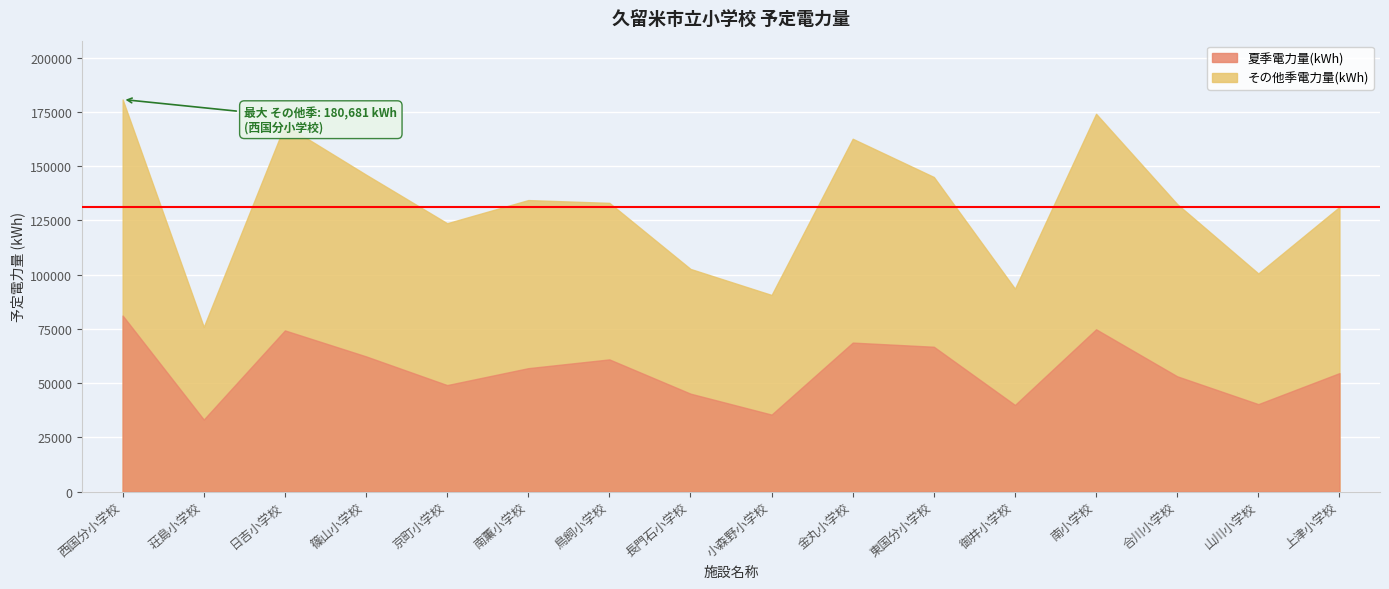

Which series has the largest range (max minus min)?

その他季電力量(kWh)